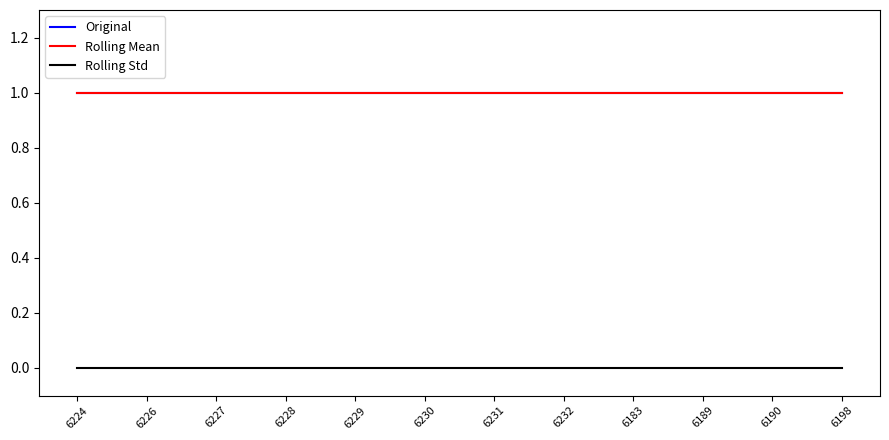

Reading left to right, what are all the values shown in this chart?

Original: 6224=1	6226=1	6227=1	6228=1	6229=1	6230=1	6231=1	6232=1	6183=1	6189=1	6190=1	6198=1
Rolling Mean: 6224=1	6226=1	6227=1	6228=1	6229=1	6230=1	6231=1	6232=1	6183=1	6189=1	6190=1	6198=1
Rolling Std: 6224=0	6226=0	6227=0	6228=0	6229=0	6230=0	6231=0	6232=0	6183=0	6189=0	6190=0	6198=0